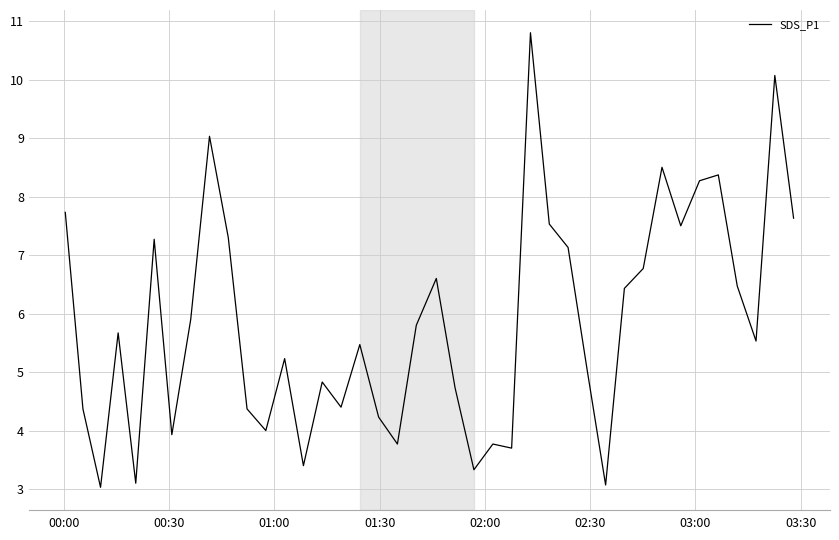

What is the maximum value shown in the chart?

10.8